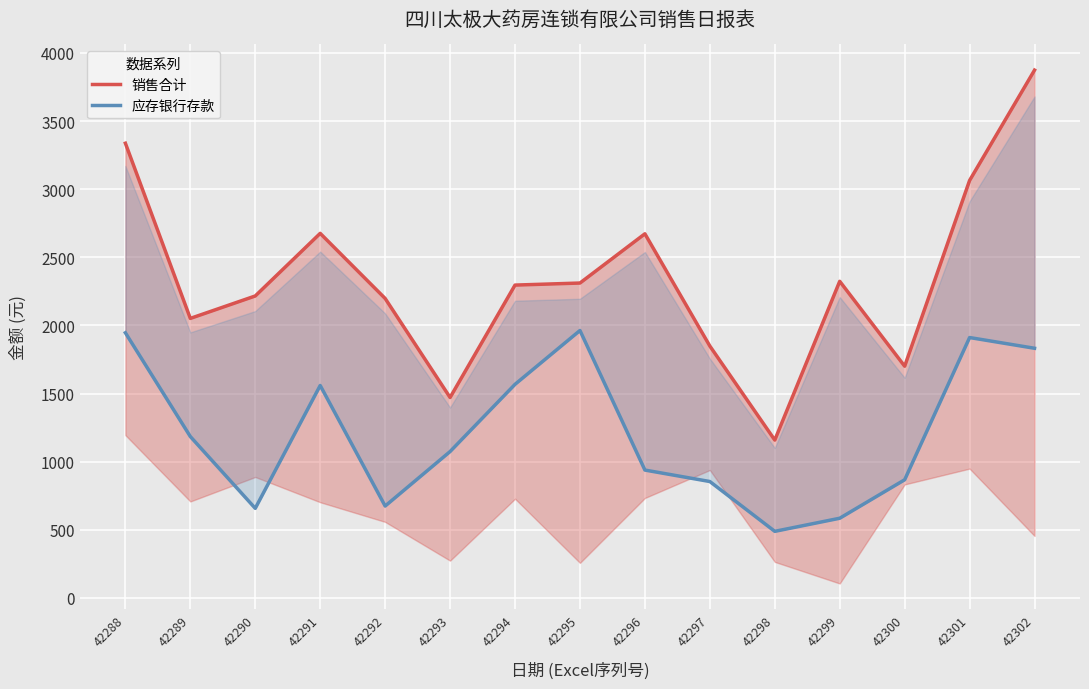

At which category is the sum across all series the highest?

42302